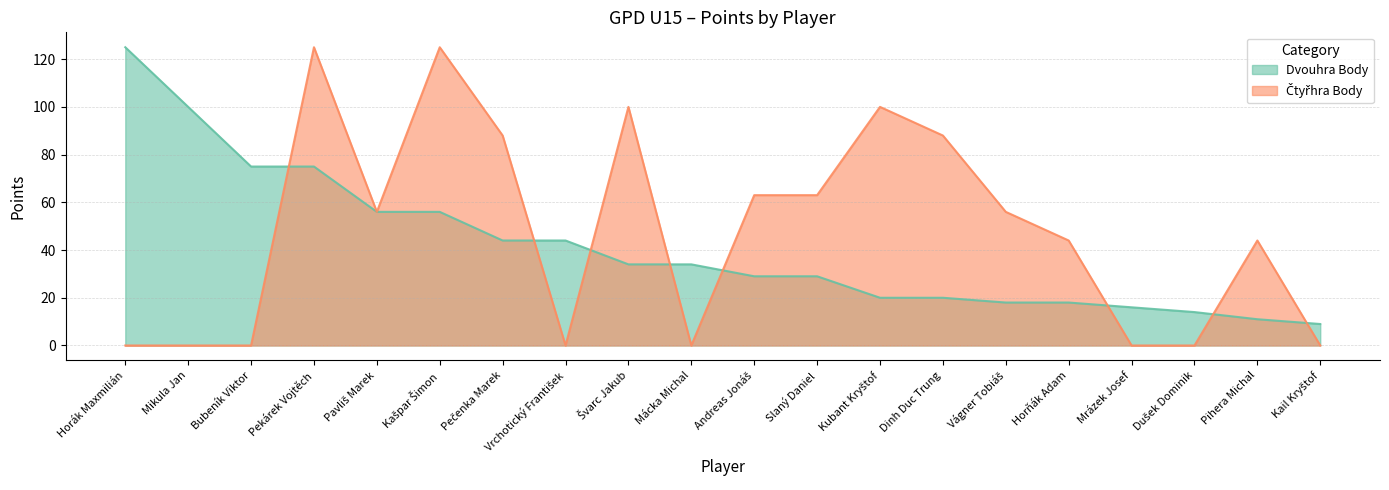

What is the difference between the second highest and minimum values in the Čtyřhra Body series?

125